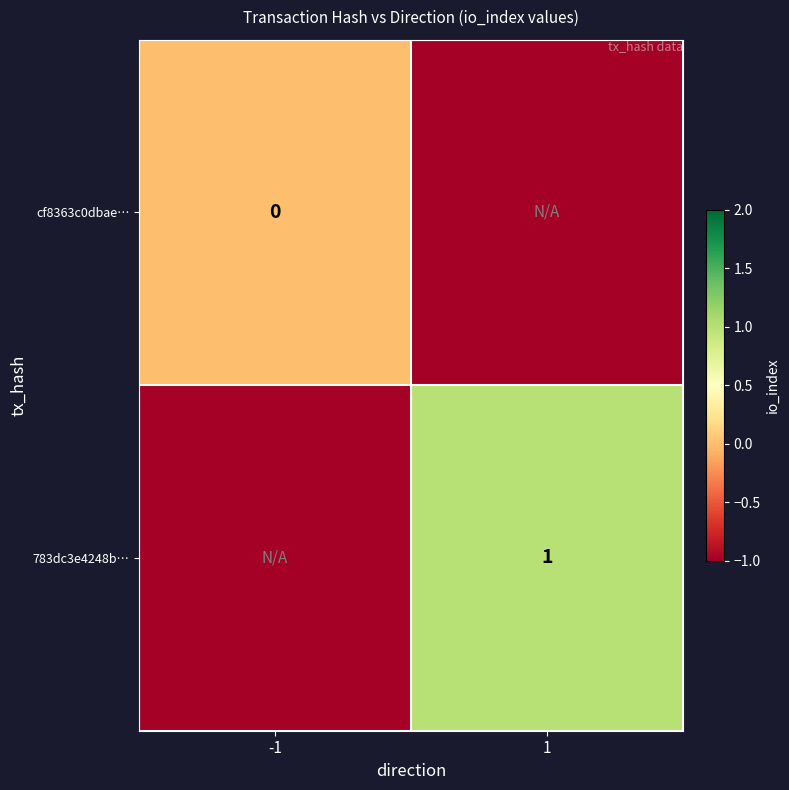

The 783dc3e4248b… series shows 0 at 1. True or false?

False